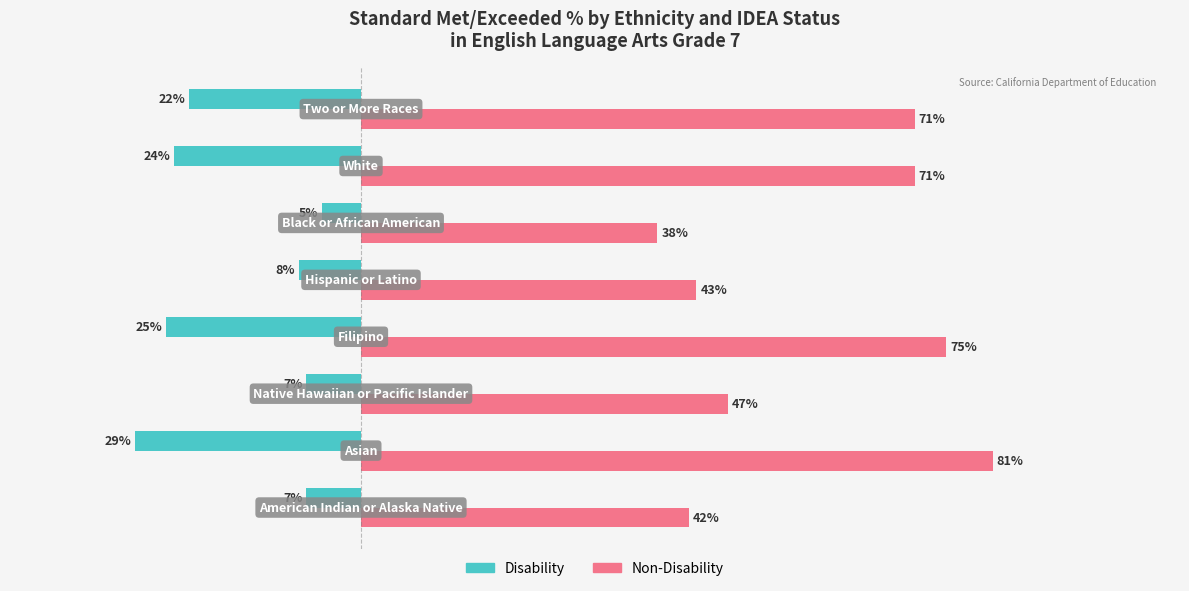

Which series has the largest total across all categories?

Non-Disability